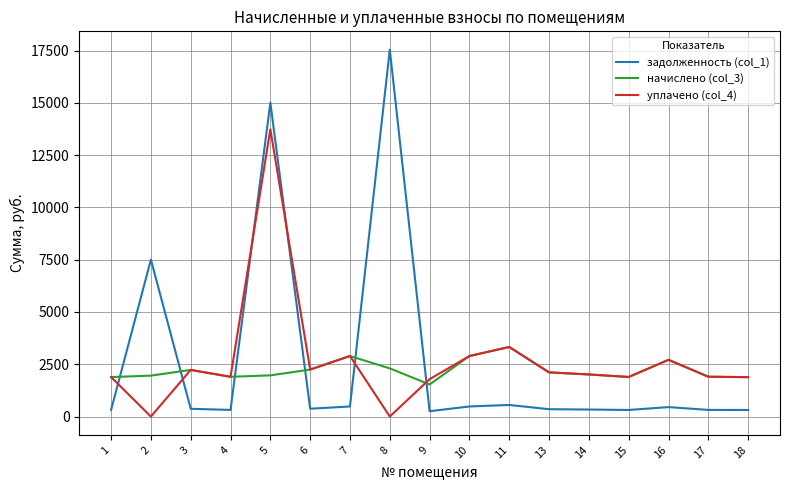

List the series in order of their peak value, lowest first.

начислено (col_3), уплачено (col_4), задолженность (col_1)